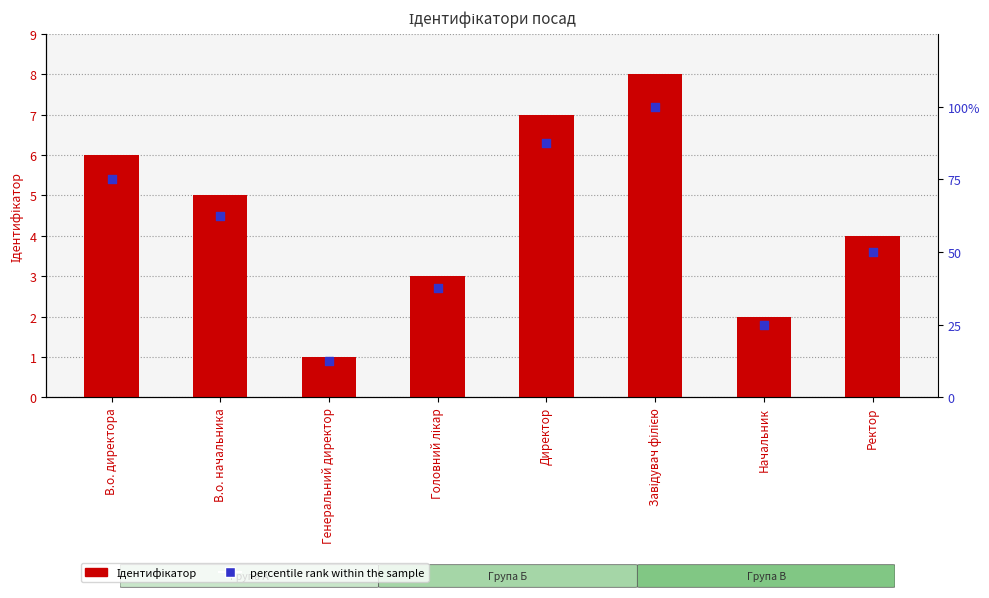

Which series has the largest total across all categories?

percentile rank within the sample